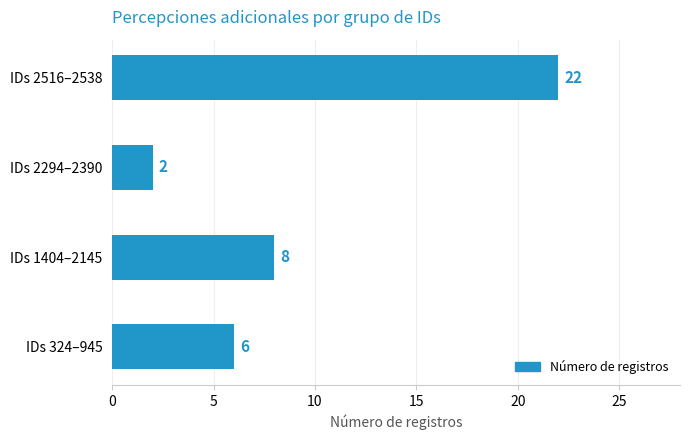

Which label corresponds to the smallest value in the chart?

IDs 2294–2390